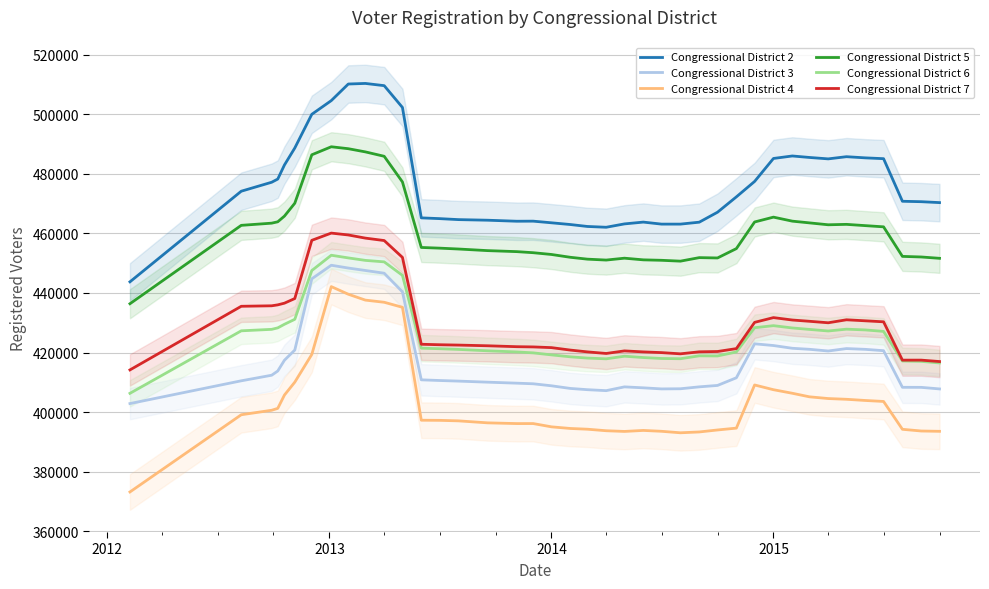

How many data points in Congressional District 5 are above 455267?

19